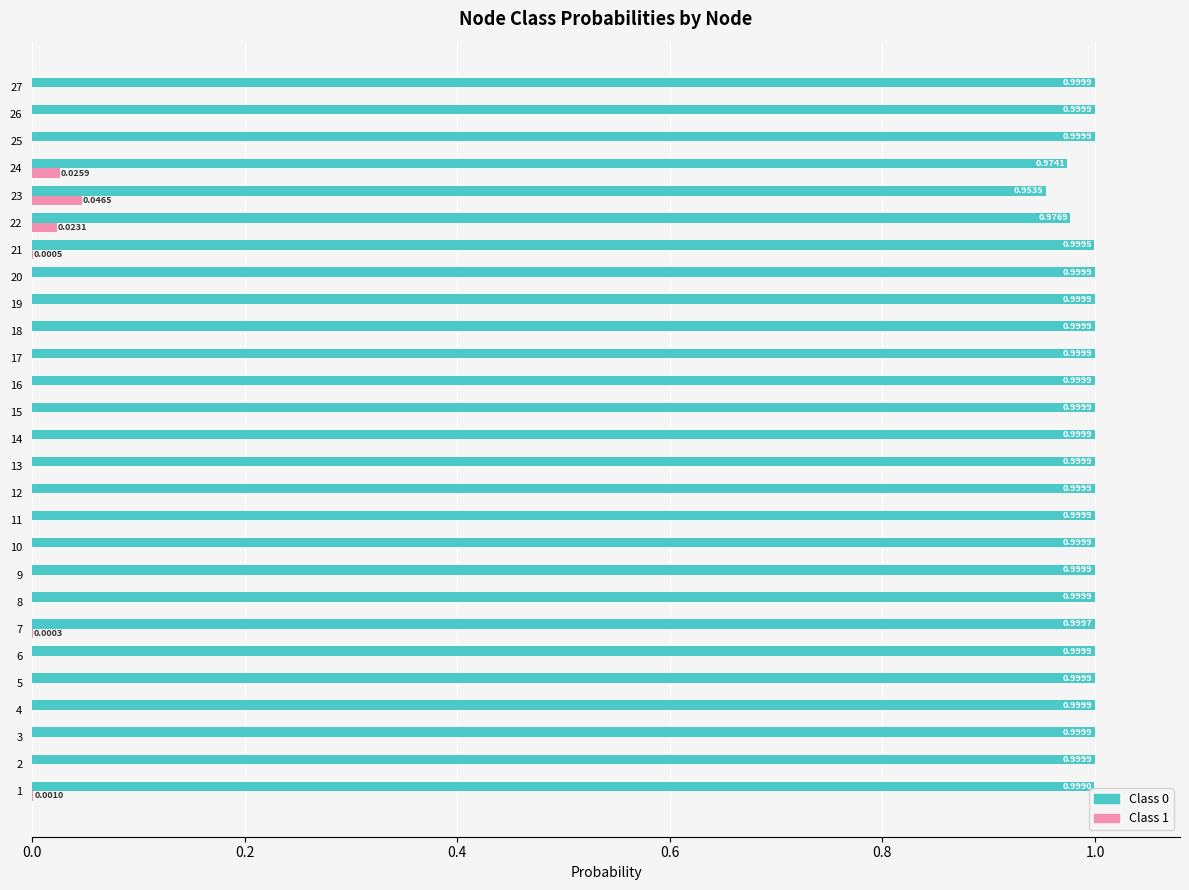

The value of 1 at 12 is 0.0. True or false?

True